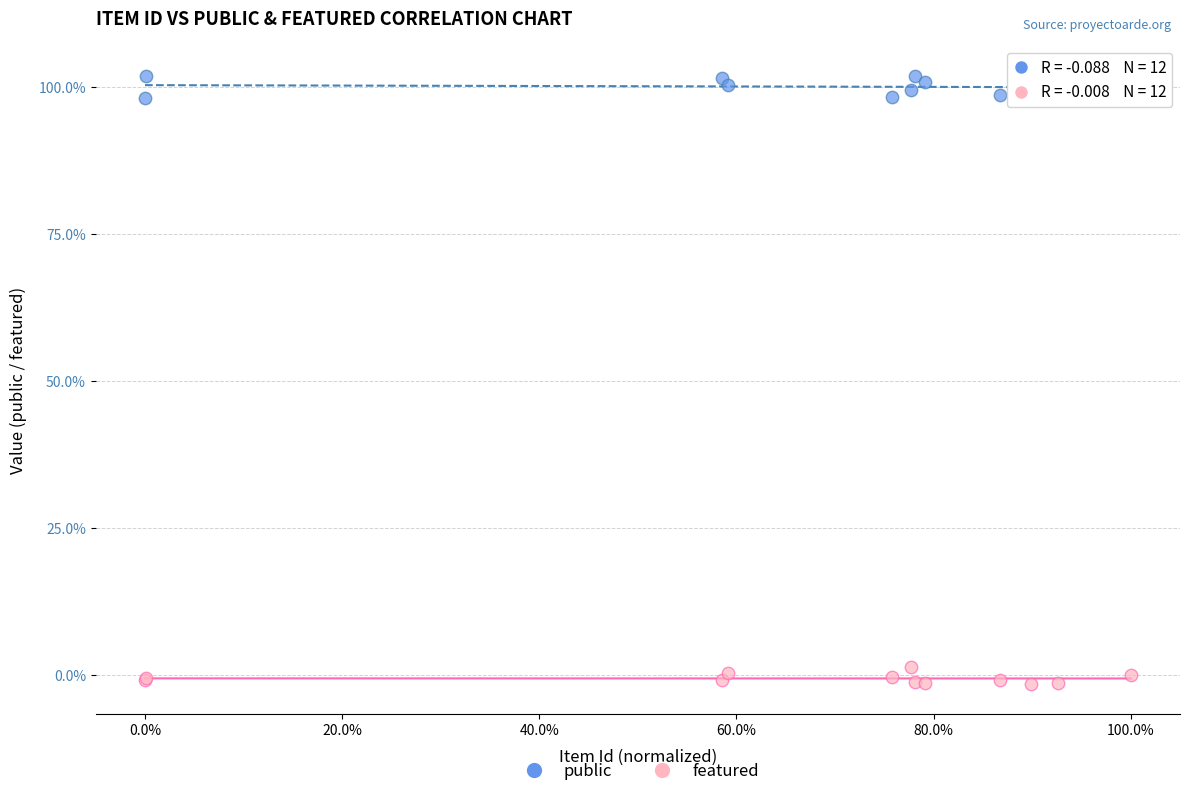

What are all the series names shown in the legend?

public, featured